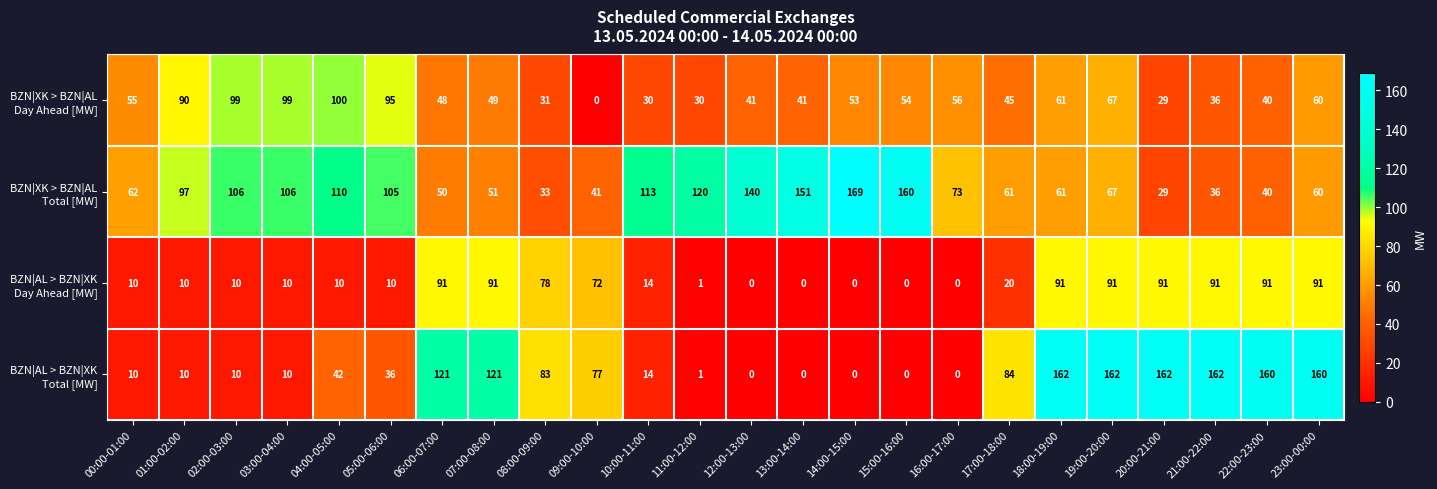

At how many categories does at least one series exceed 54?

24